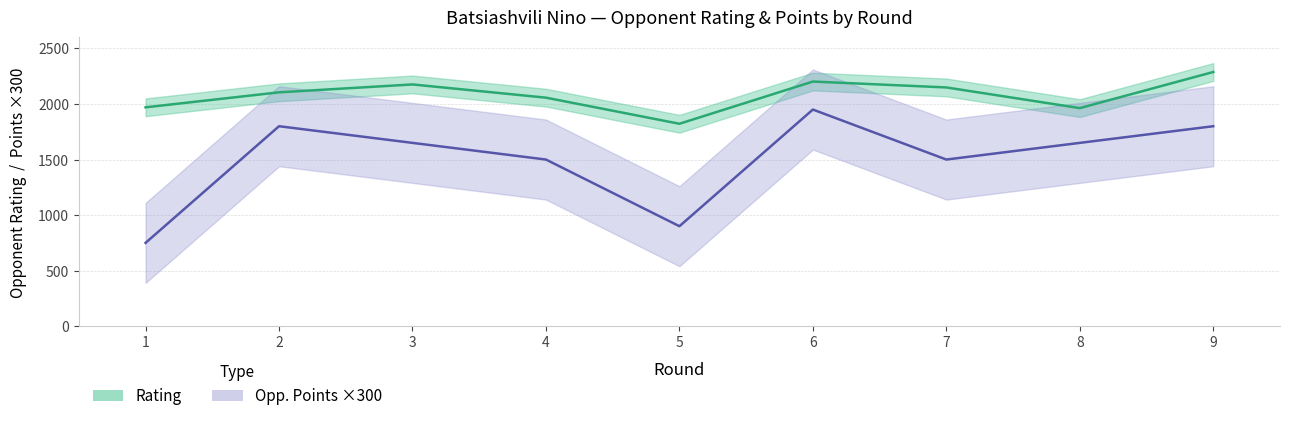

List the series in order of their peak value, lowest first.

Opp. Points (×300), Rating